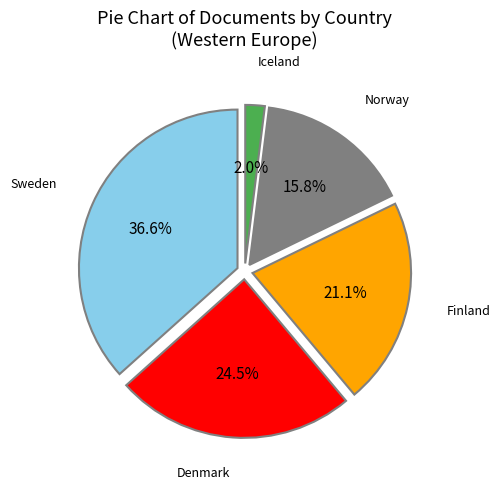

How many slices are in this pie chart?

5